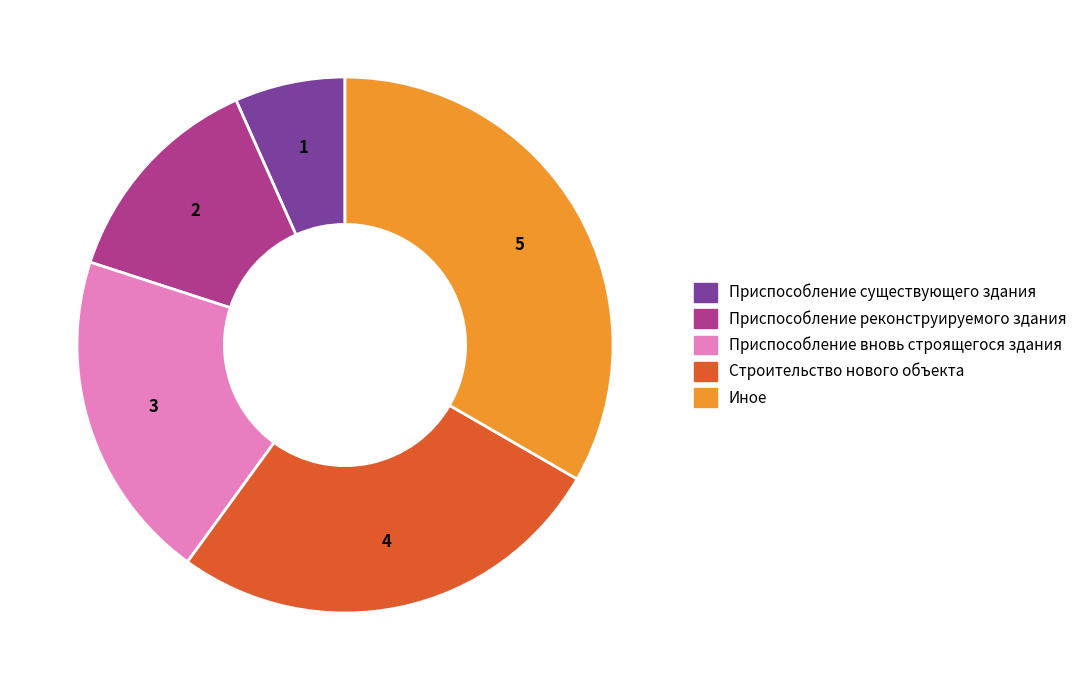

Combined, do Строительство нового объекта and Приспособление существующего здания account for over 50%?

No